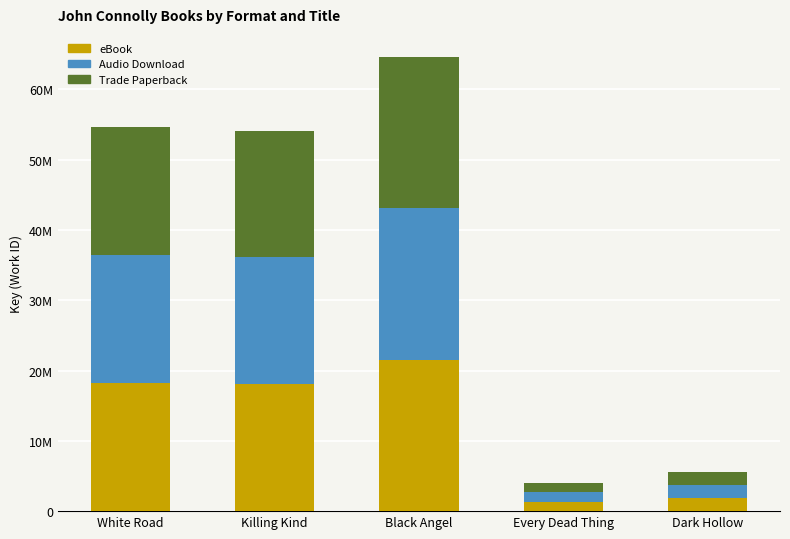

What are all the series names shown in the legend?

eBook, Audio Download, Trade Paperback